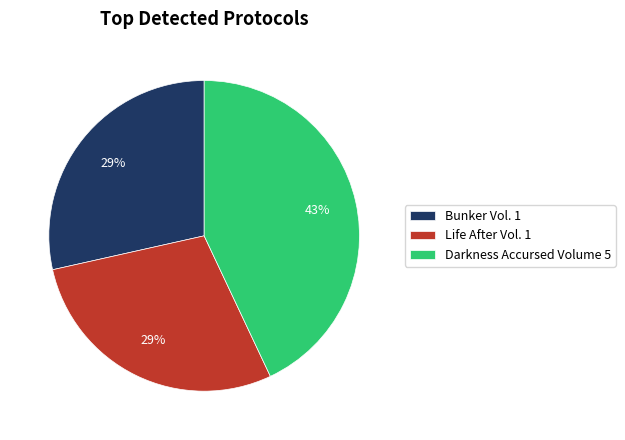

To the nearest percent, what percentage of the pie is Bunker Vol. 1?

29%